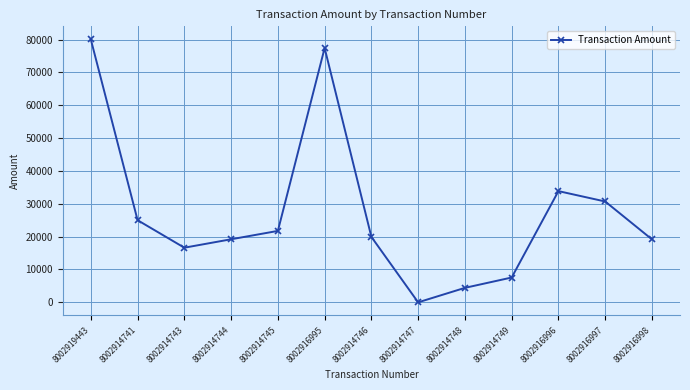

What is the sum of all values?

355312.6